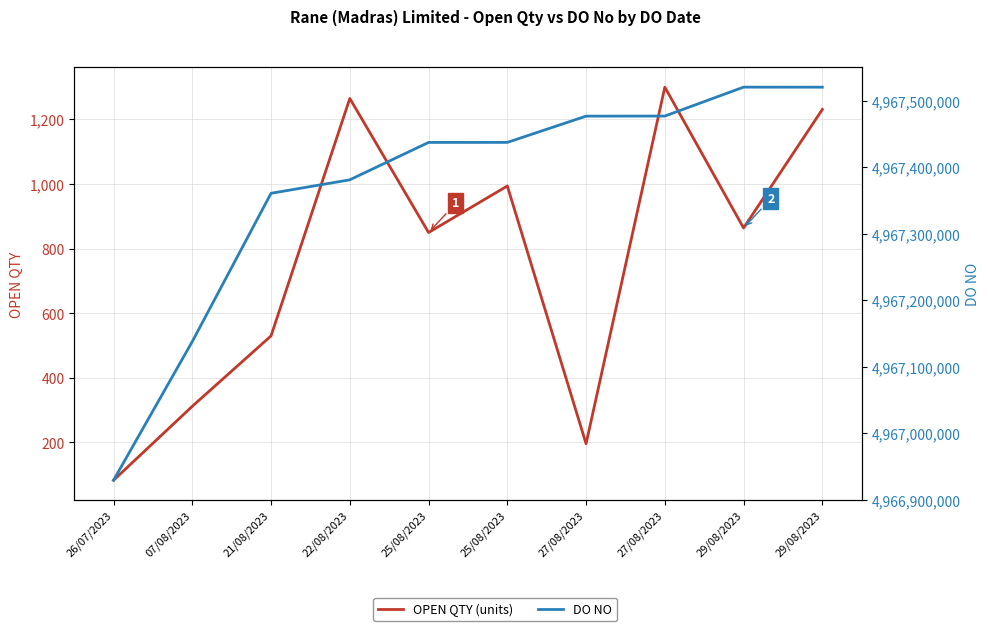

What is the total value across all series at 25/08/2023?

4967438430